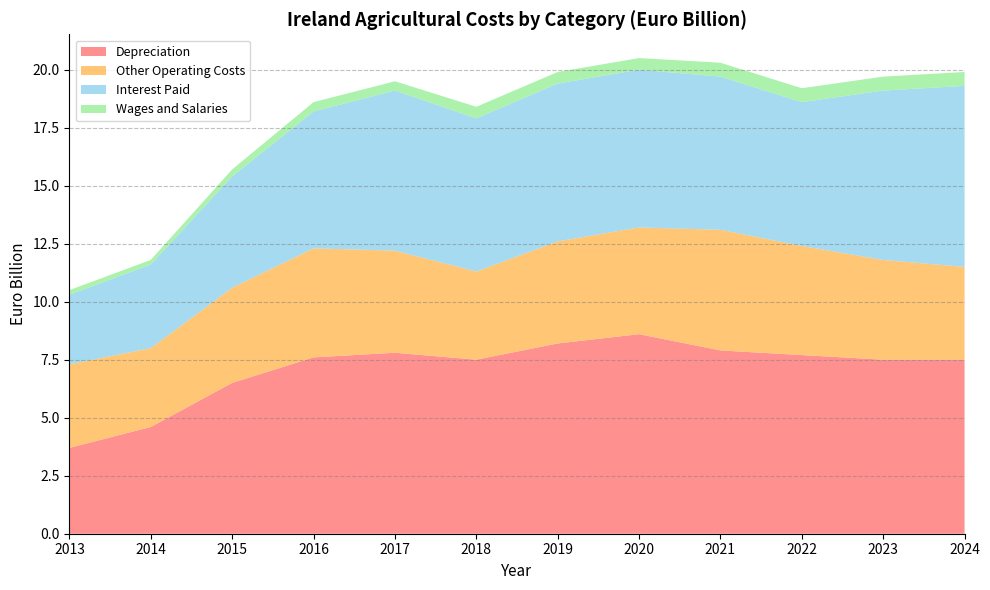

Reading left to right, transcribe all the data shown in this chart.

Depreciation: 2013=3.7	2014=4.6	2015=6.5	2016=7.6	2017=7.8	2018=7.5	2019=8.2	2020=8.6	2021=7.9	2022=7.7	2023=7.5	2024=7.5
Other Operating Costs: 2013=3.6	2014=3.4	2015=4.1	2016=4.7	2017=4.4	2018=3.8	2019=4.4	2020=4.6	2021=5.2	2022=4.7	2023=4.3	2024=4.0
Interest Paid: 2013=3.0	2014=3.6	2015=4.8	2016=5.9	2017=6.9	2018=6.6	2019=6.8	2020=6.8	2021=6.6	2022=6.2	2023=7.3	2024=7.8
Wages and Salaries: 2013=0.2	2014=0.2	2015=0.3	2016=0.4	2017=0.4	2018=0.5	2019=0.5	2020=0.5	2021=0.6	2022=0.6	2023=0.6	2024=0.6